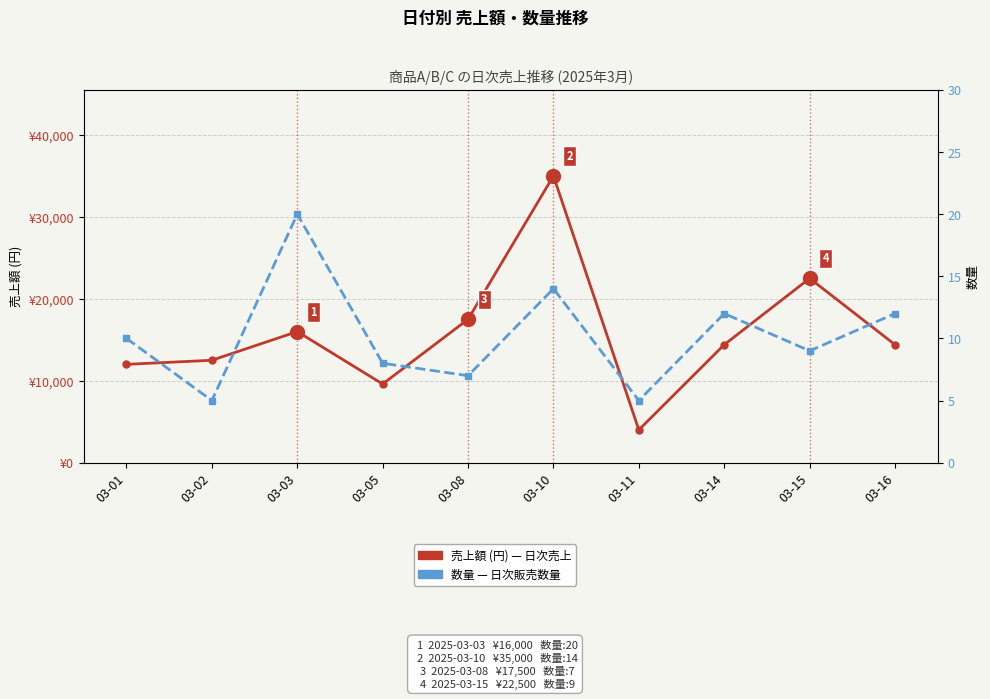

Is the value of 数量 at 03-15 greater than the value of 売上額 at 03-15?

No